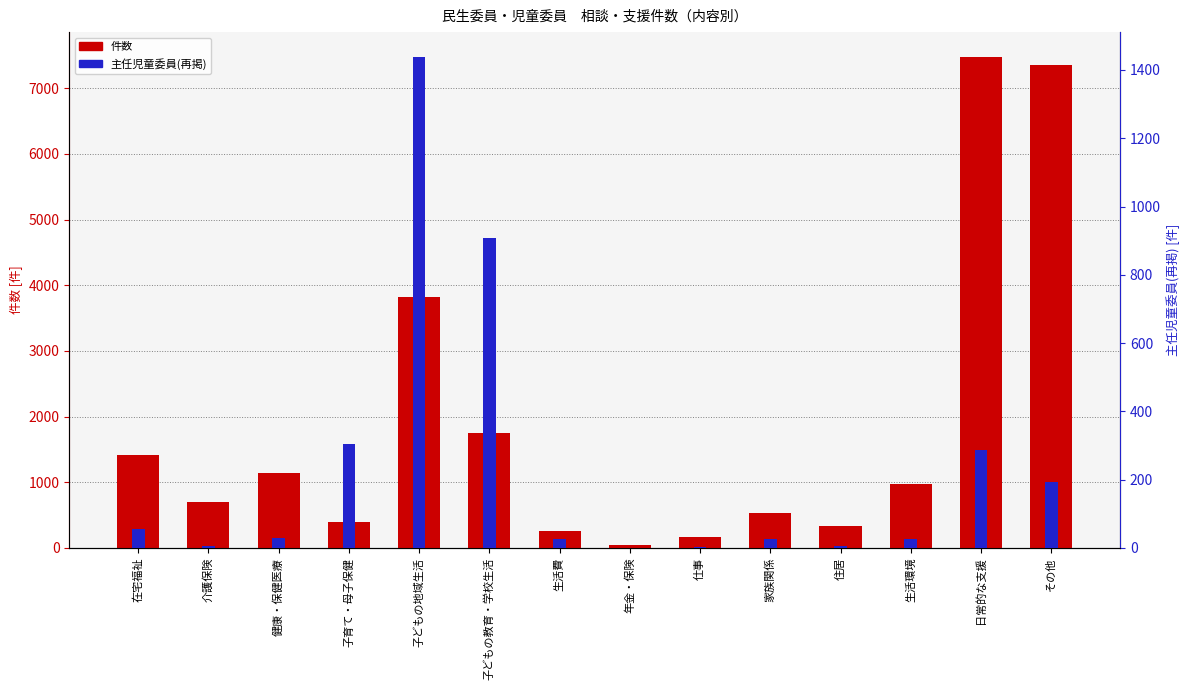

Is it true that 主任児童委員(再掲) equals 34 at 家族関係?

False